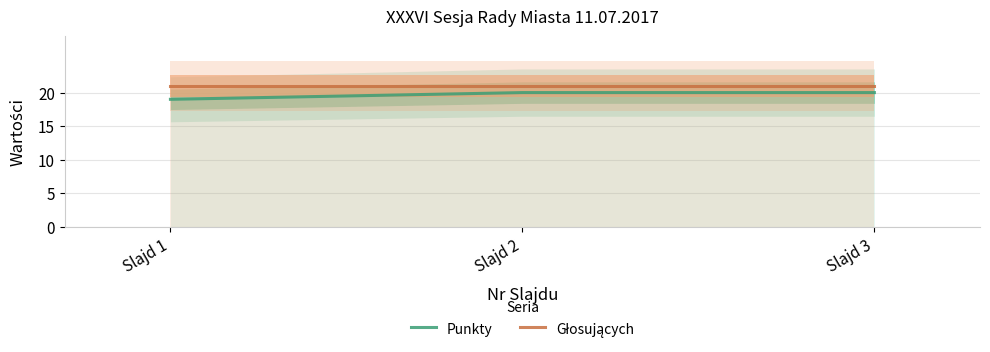

What is the approximate value of Punkty at Slajd 1?

19